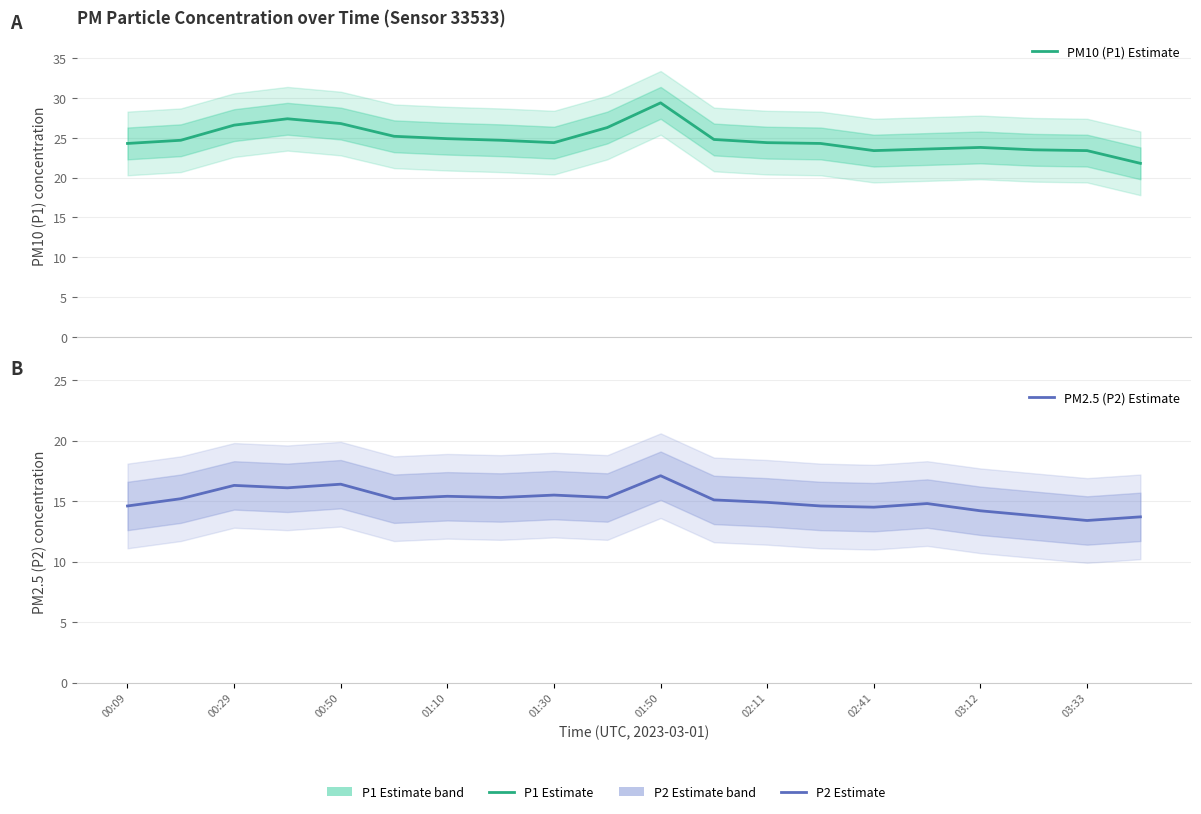

True or false: PM2.5 (P2) Estimate has a value of 15.1 at 11.

True